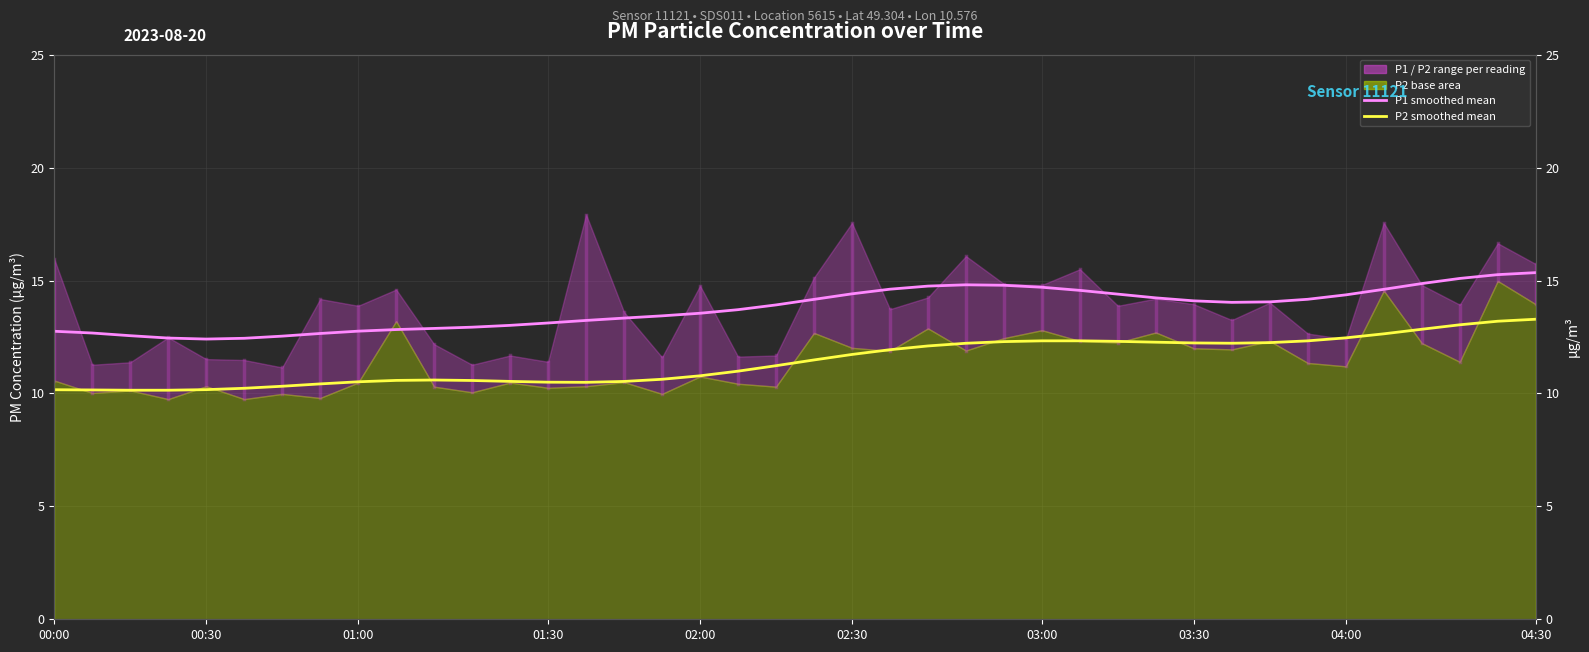

Between 02:00 and 27, which series saw the biggest shift?

P2 smoothed mean